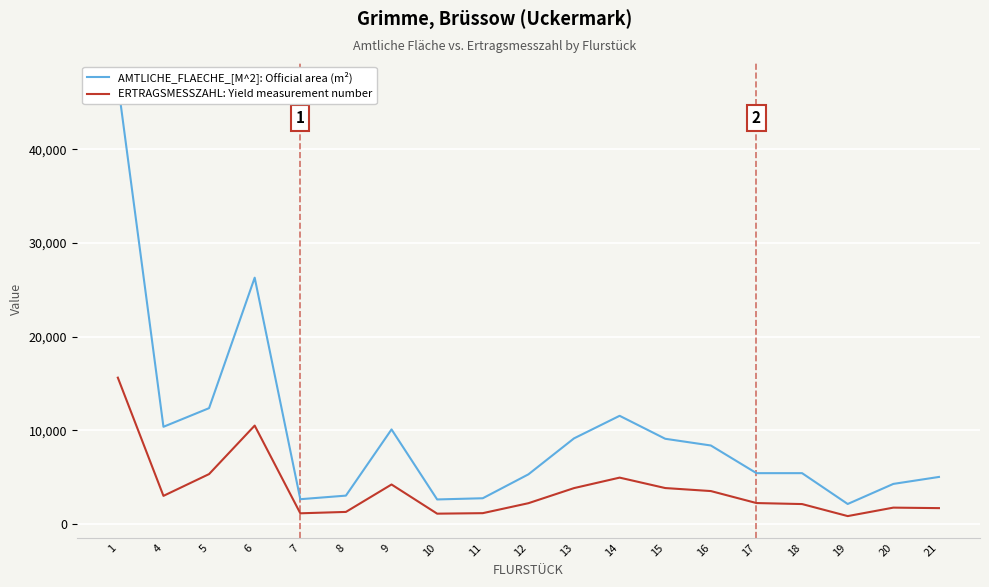

At which label is AMTLICHE_FLAECHE_[M^2]: Official area (m²) closest to 24626?

6